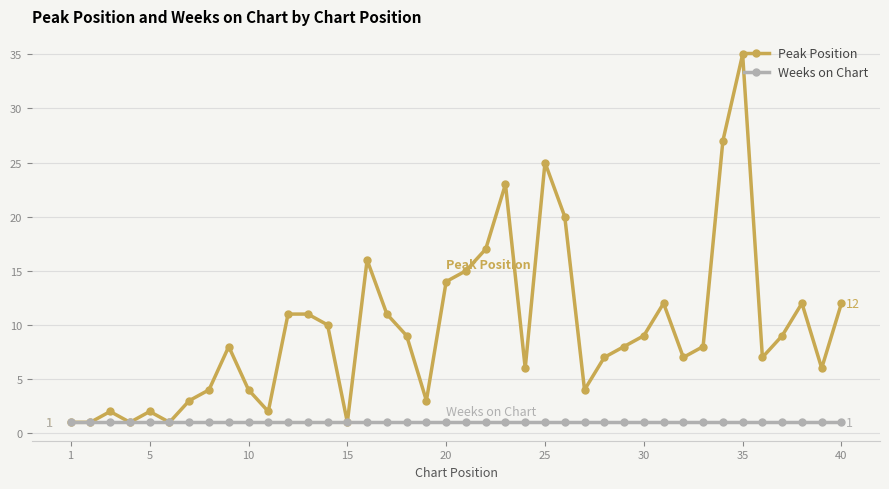

What are all the series names shown in the legend?

Peak Position, Weeks on Chart